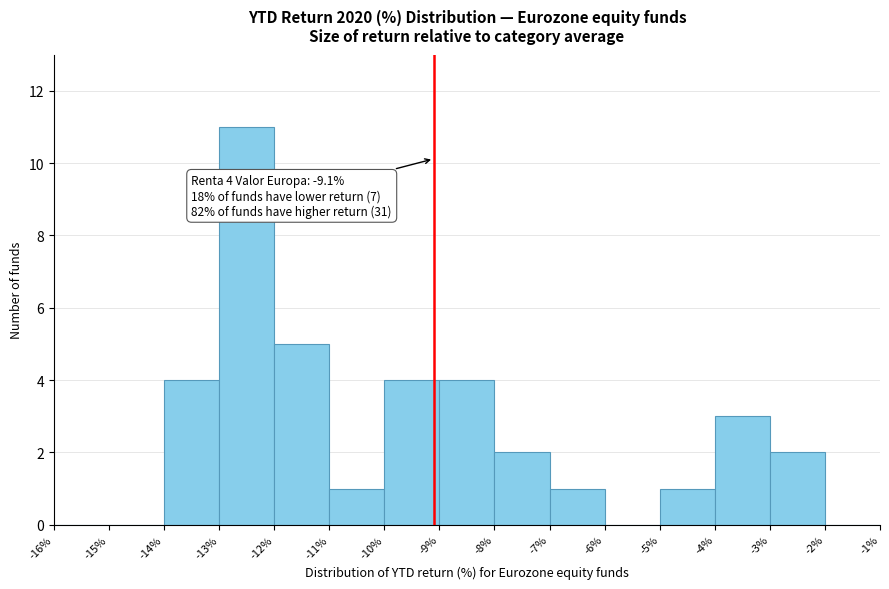

Which range on the x-axis has the tallest bar?

-13% to -12%